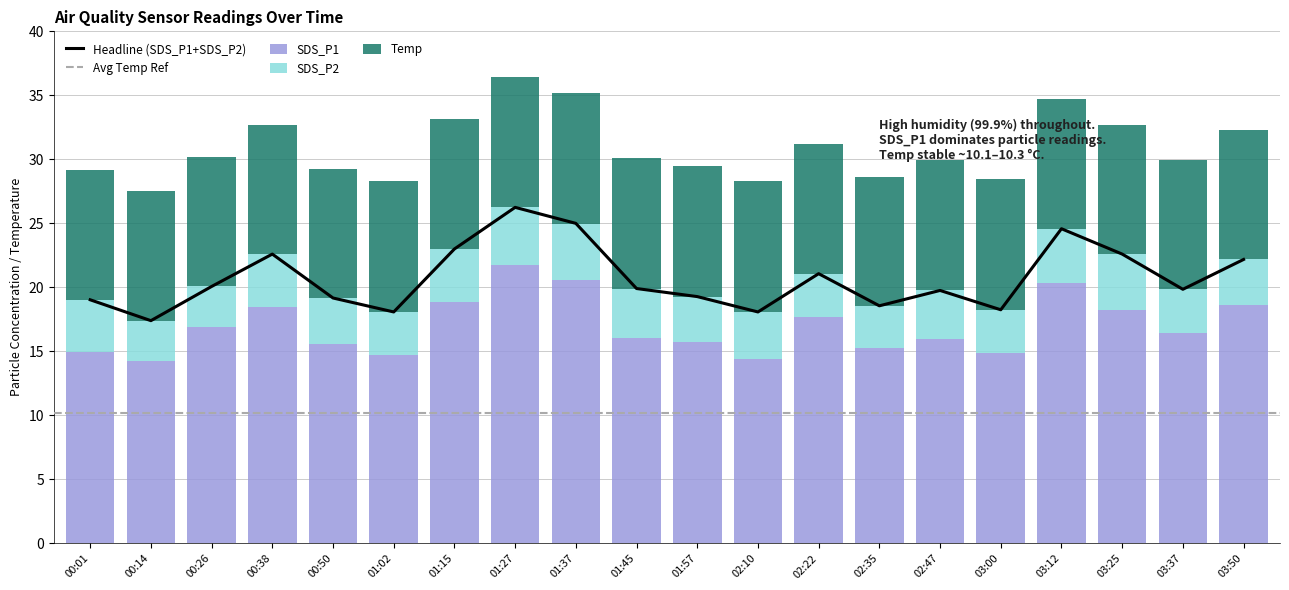

What is the sum of the SDS_P1 values at 01:15 and 01:27?

40.6